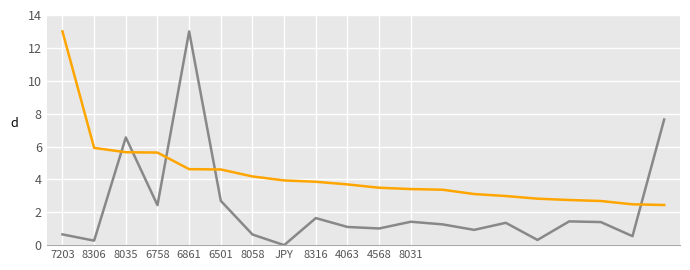

What is the greatest value displayed?

13.0